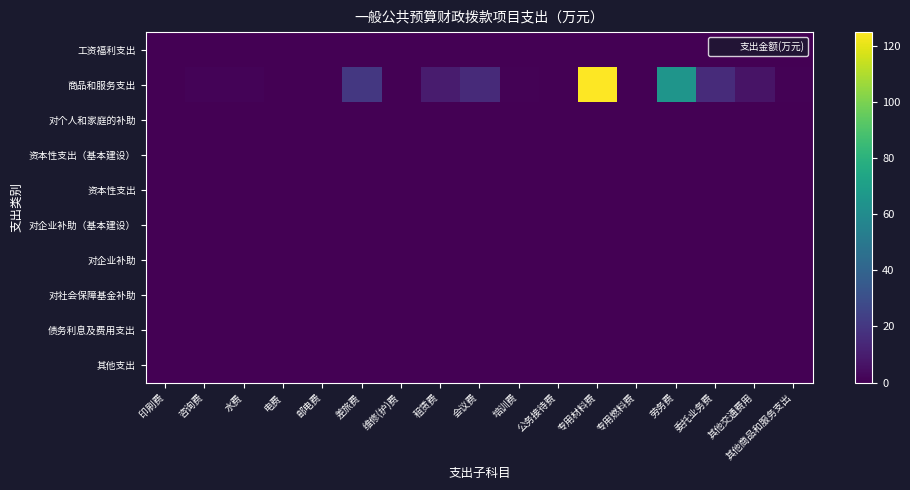

At which category is the sum across all series the highest?

专用材料费